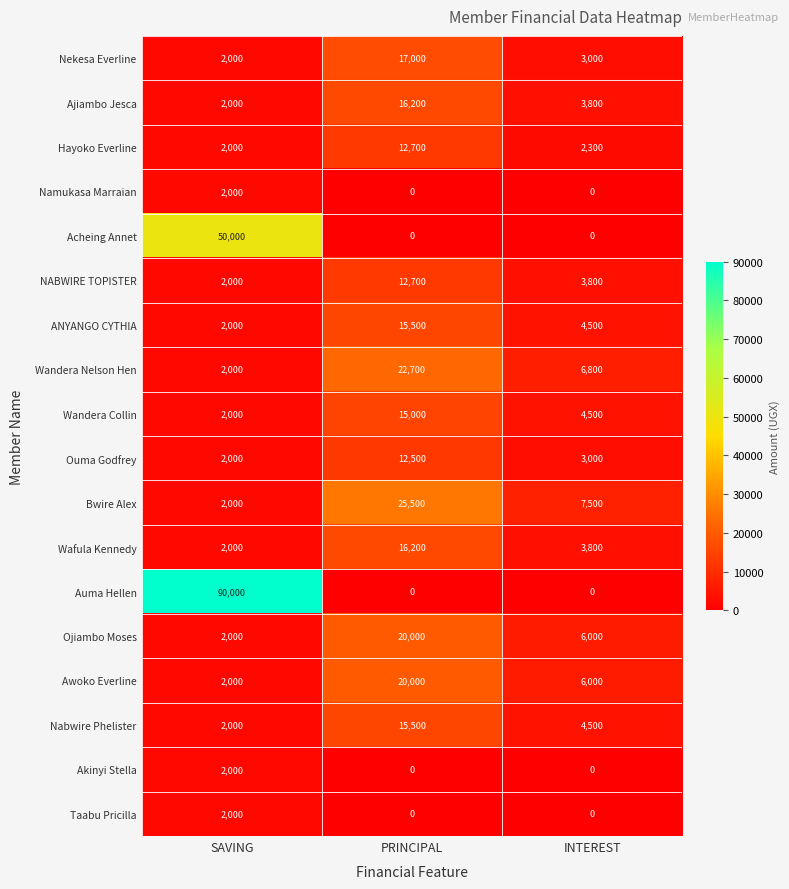

Is it true that NABWIRE TOPISTER equals 3800 at INTEREST?

True